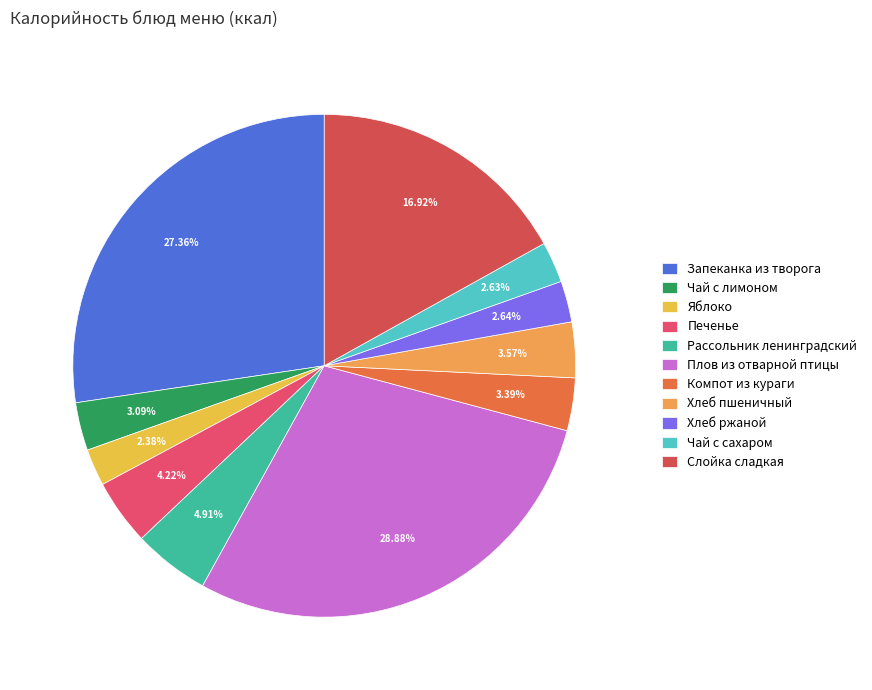

True or false: Компот из кураги accounts for 3% of the total.

True